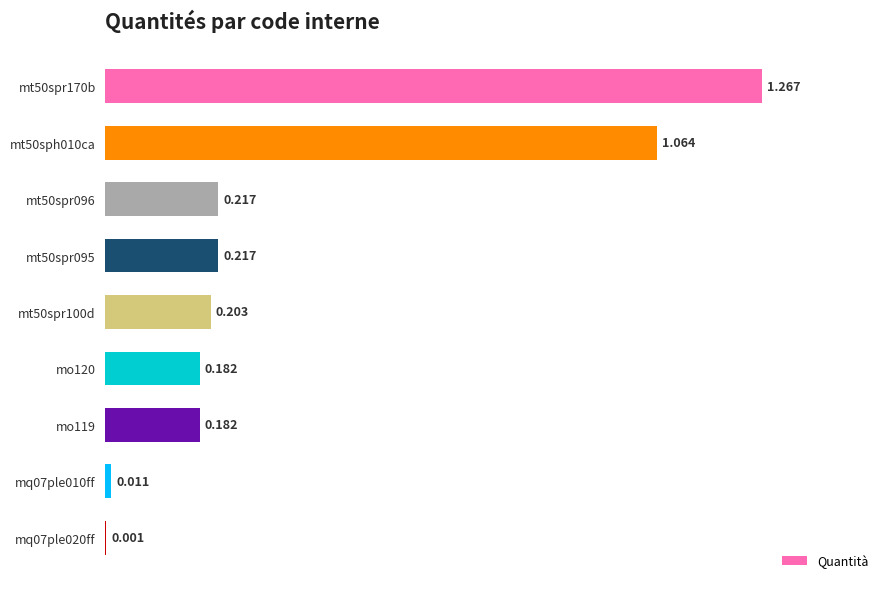

What is the average value?

0.4